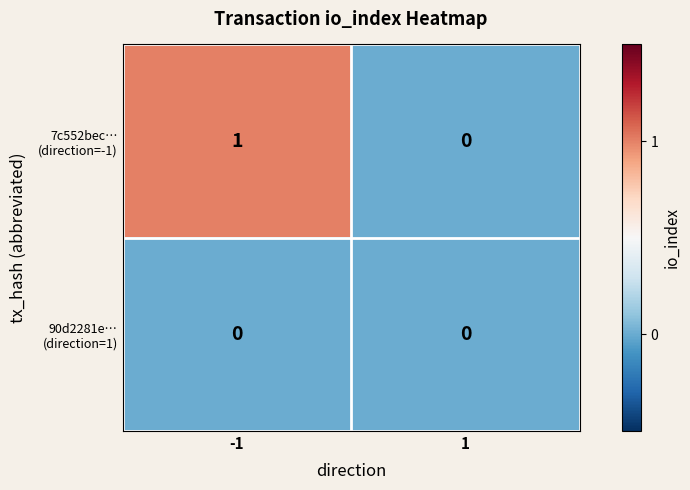

At which category is the sum across all series the highest?

-1